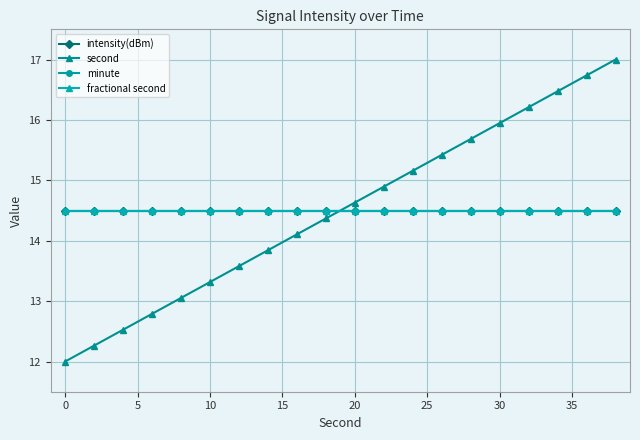

Is this an area chart (filled region under the line)?

No